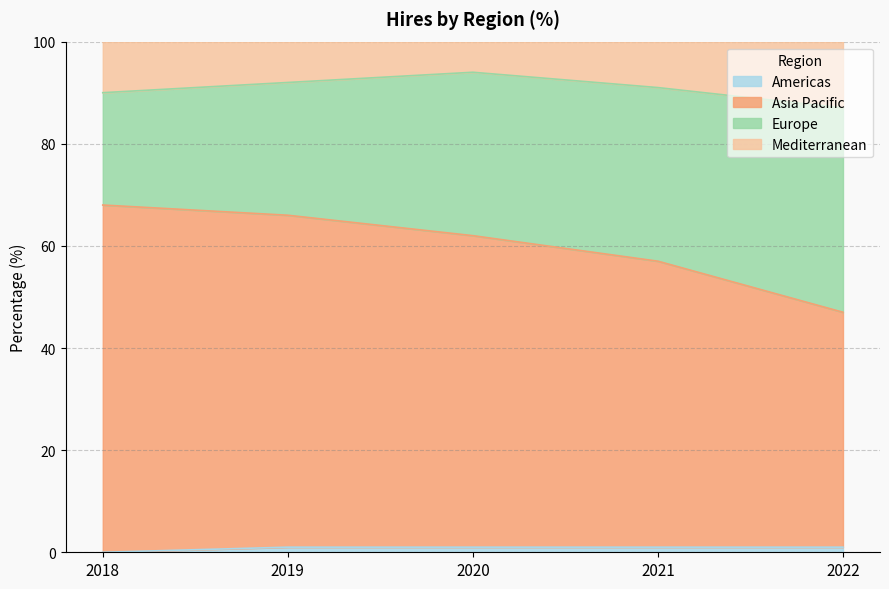

At which category does Mediterranean reach its first local peak?

2020